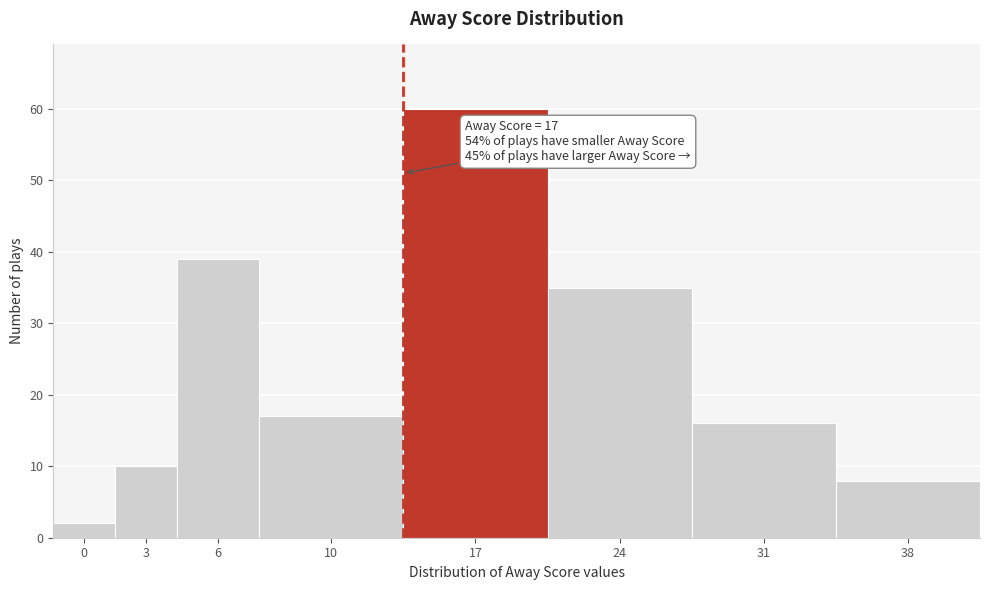

Reading left to right, extract all data points from this chart.

2	10	39	17	60	35	16	8